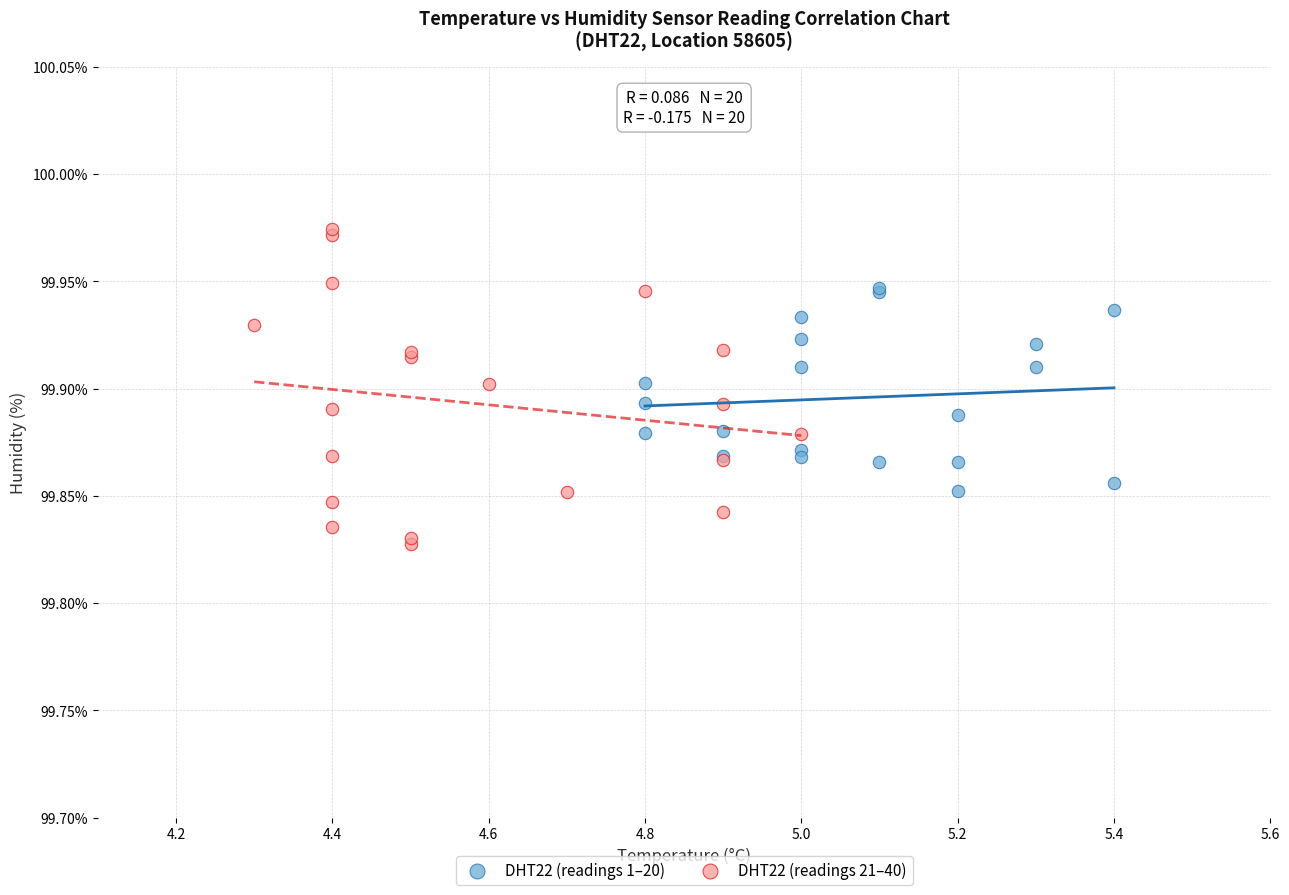

Which series has the largest Y range (max minus min)?

DHT22 (readings 21–40)